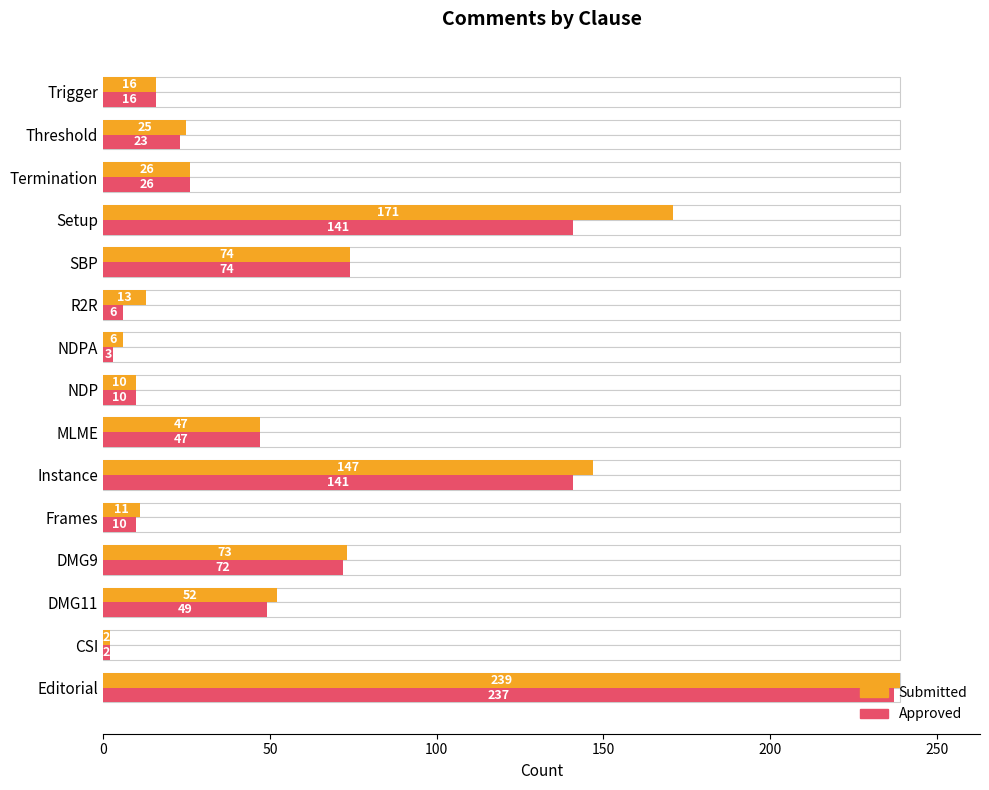

True or false: Approved has a value of 13 at Frames.

False